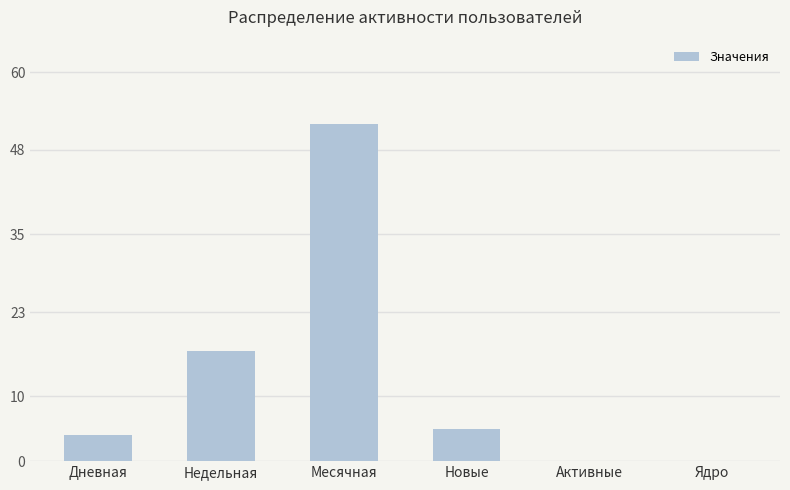

How many series are shown in this chart?

1